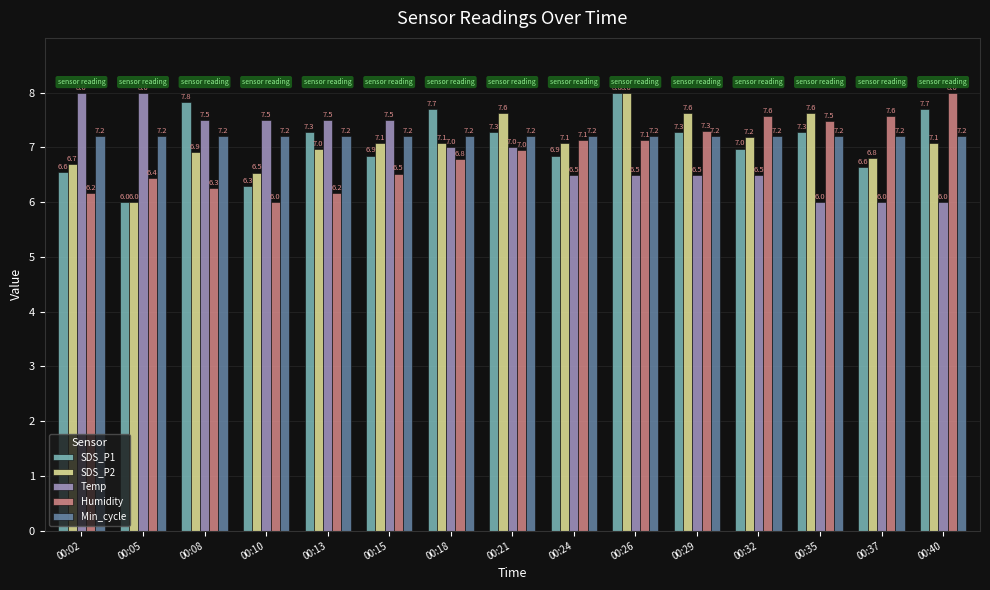

At 00:02, list the series in order from smallest to largest.

Humidity, SDS_P1, SDS_P2, Min_cycle, Temp